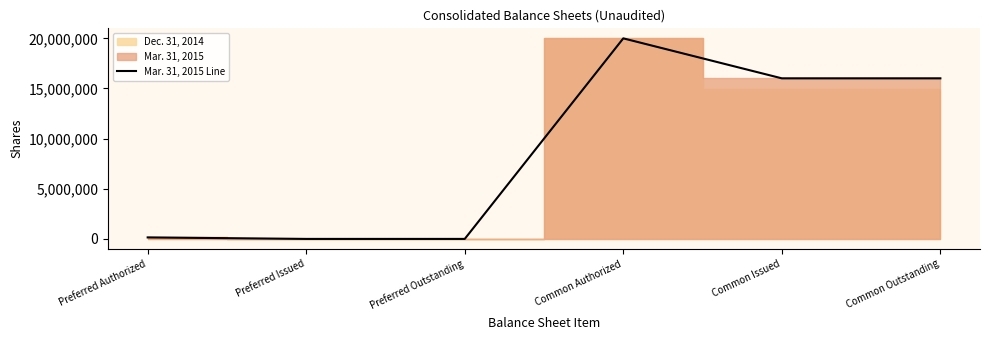

True or false: there are more than 2 points higher than both neighbors.

False